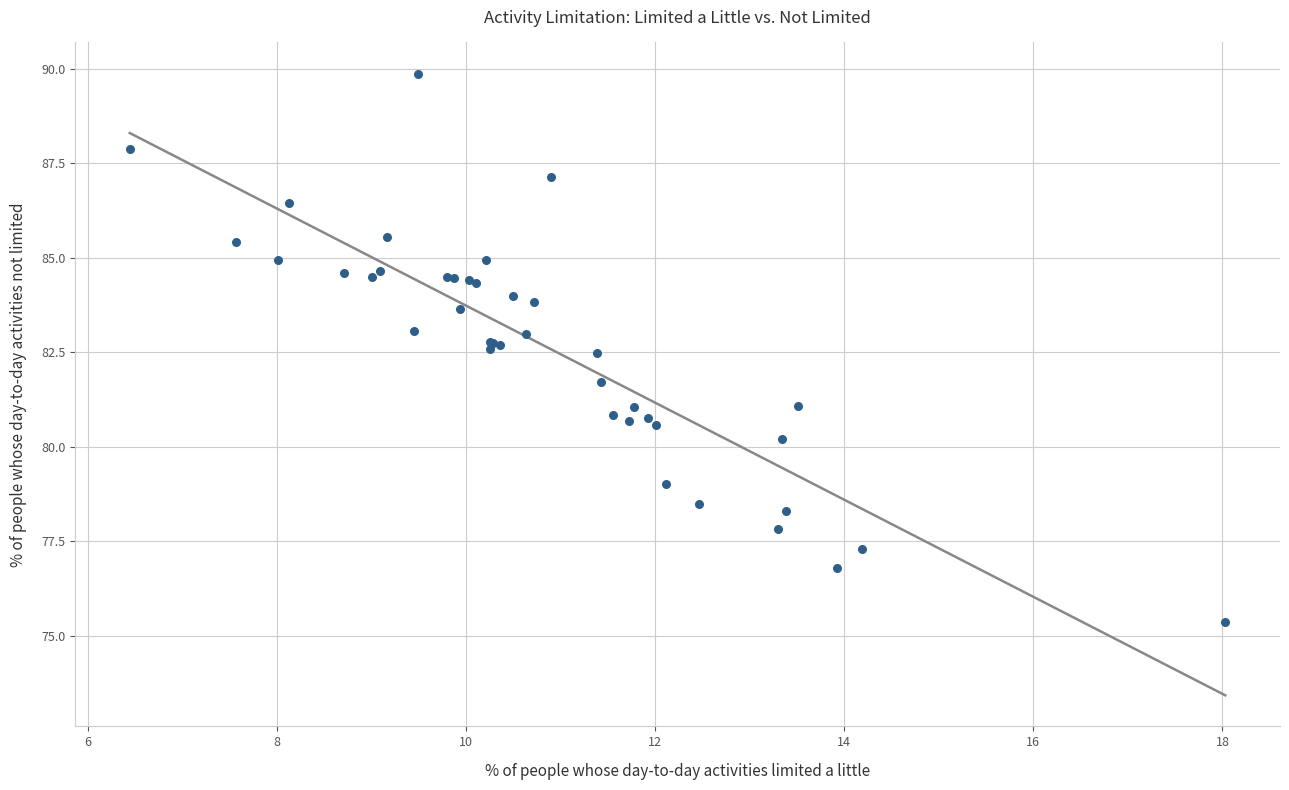

What Y value in the scatter plot is closest to 82?

81.7